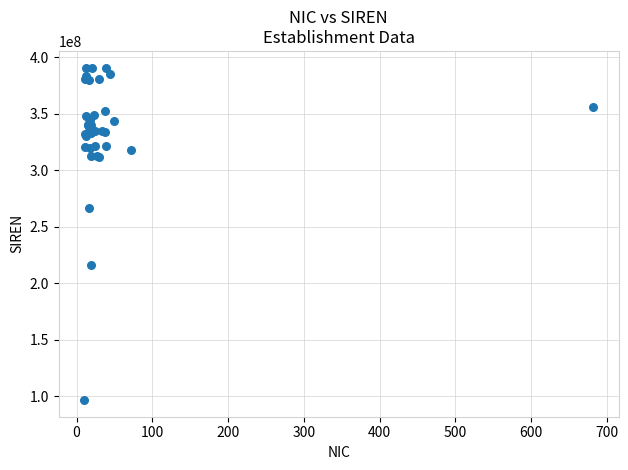

What Y value in the scatter plot is closest to 243619542?

266404359